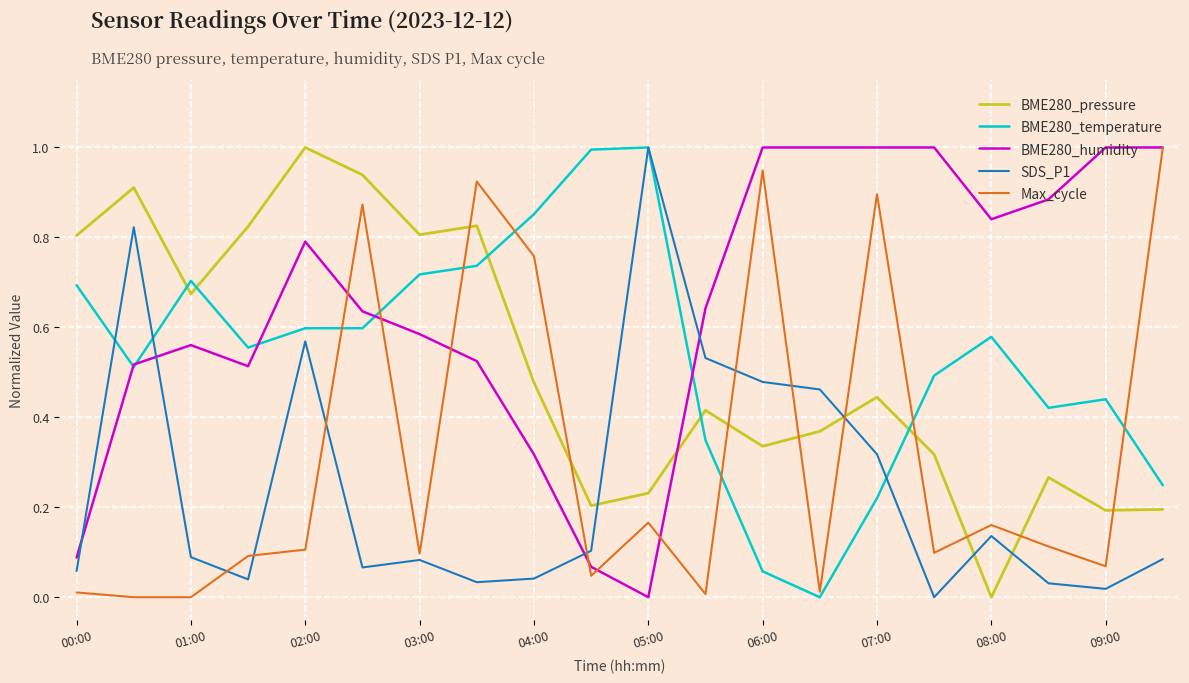

How many times do BME280_pressure and Max_cycle cross each other?

9